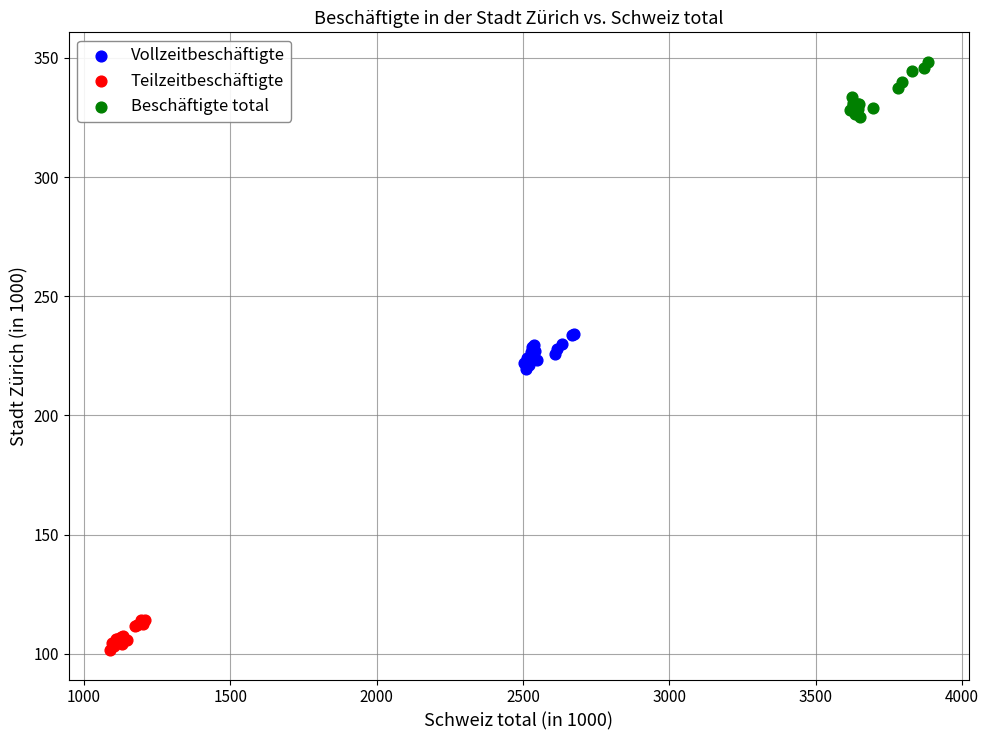

What are all the series names shown in the legend?

Vollzeitbeschäftigte, Teilzeitbeschäftigte, Beschäftigte total